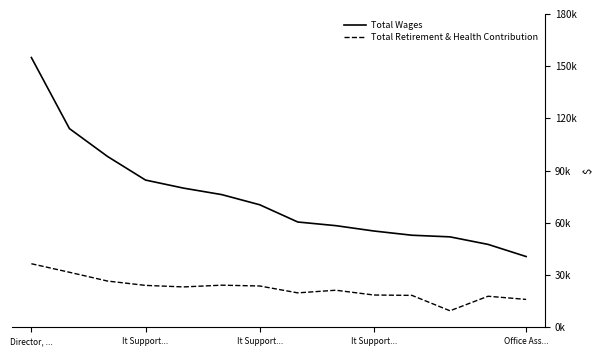

What is the difference between the maximum and minimum values in the Total Wages series?

114303